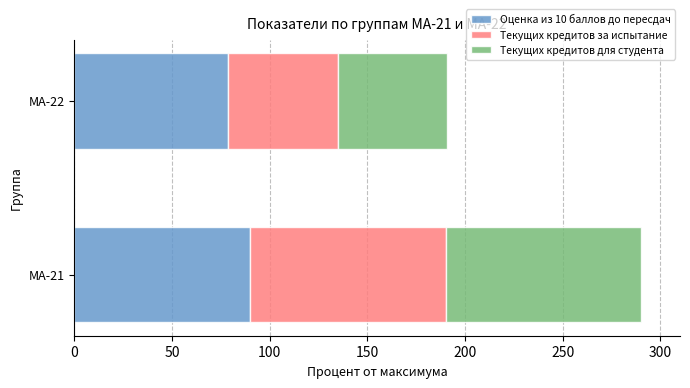

List the labels in order of Оценка из 10 баллов до пересдач value, smallest first.

МА-22, МА-21